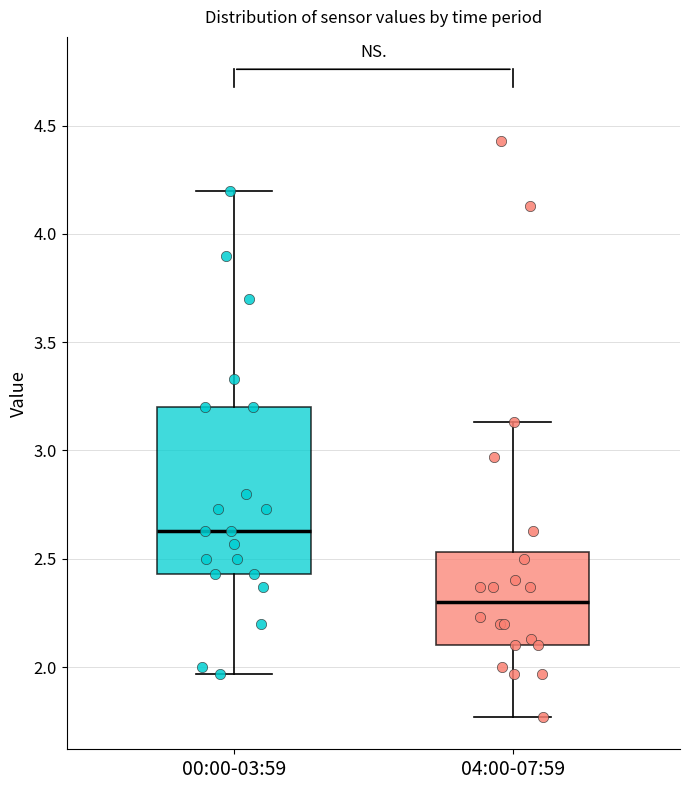

Comparing the boxes themselves (not the whiskers), which one is the tallest?

00:00-03:59